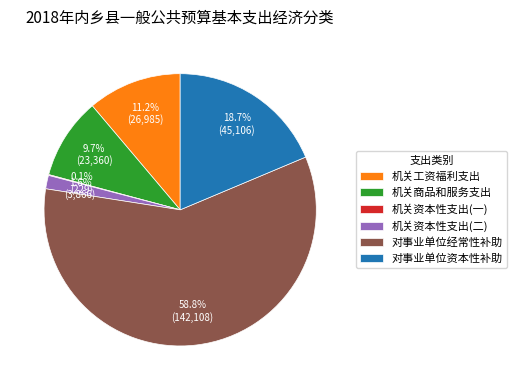

To the nearest percent, what portion does 机关资本性支出(二) represent?

2%